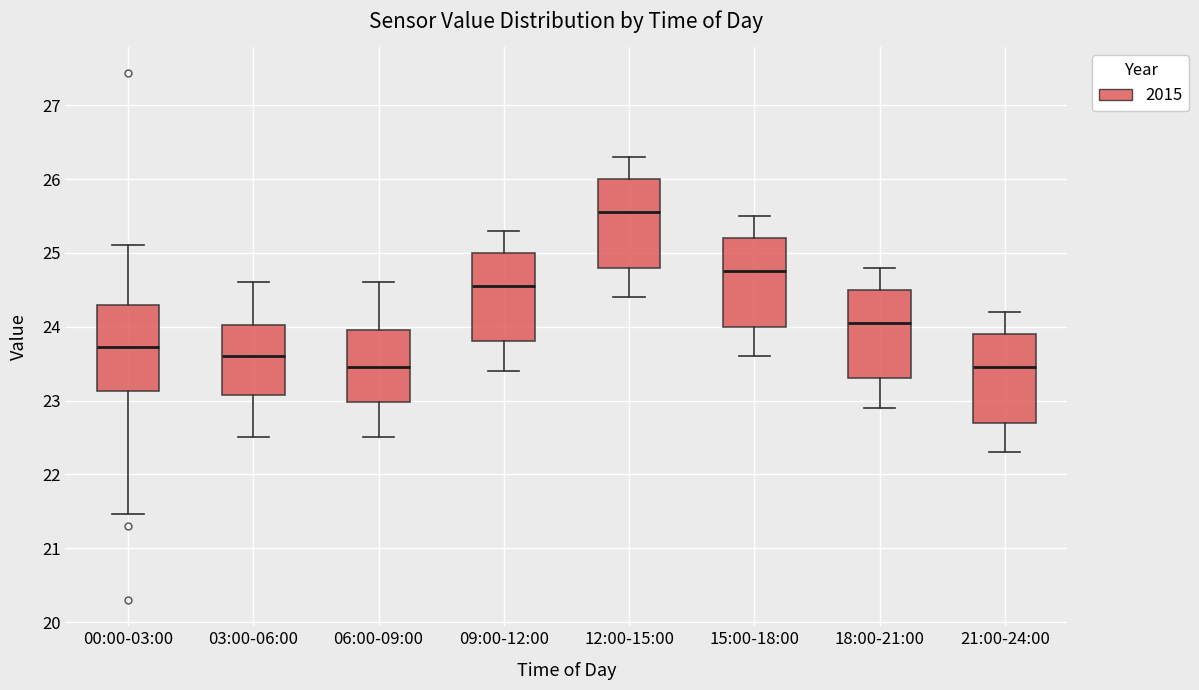

Where does the lower whisker of the box for 03:00-06:00 end on the y-axis? The values are not printed on the chart, so give them approximately, as read against the axis.

22.5